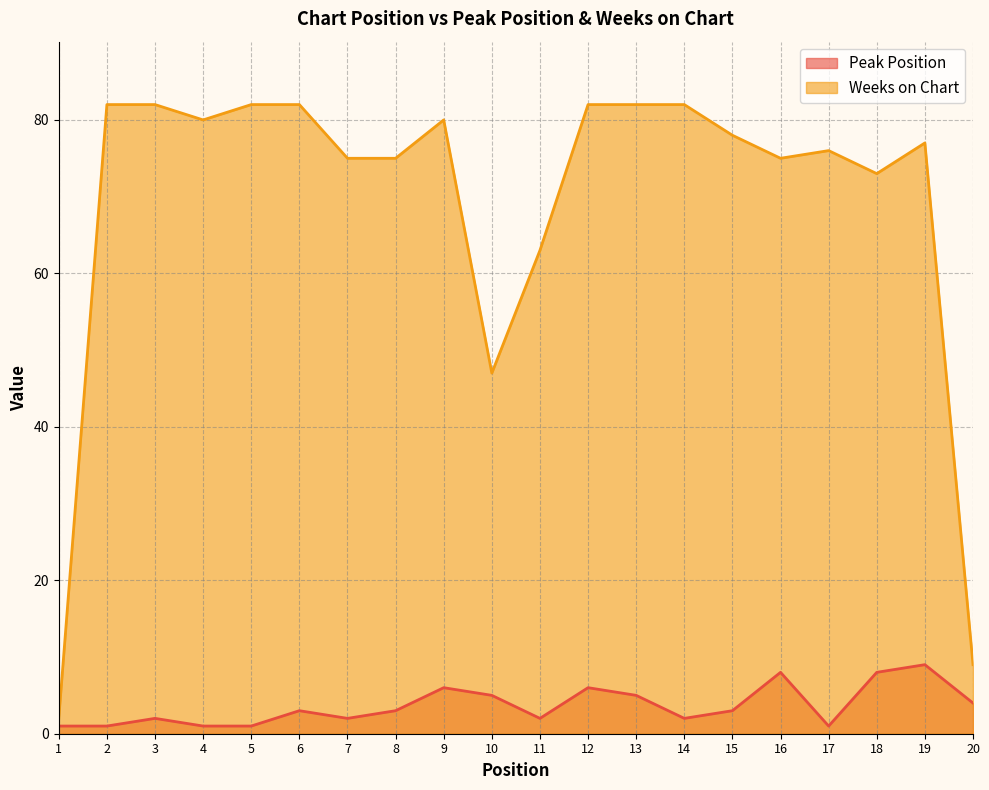

What is the difference between the second highest and second lowest values in the Weeks on Chart series?

73